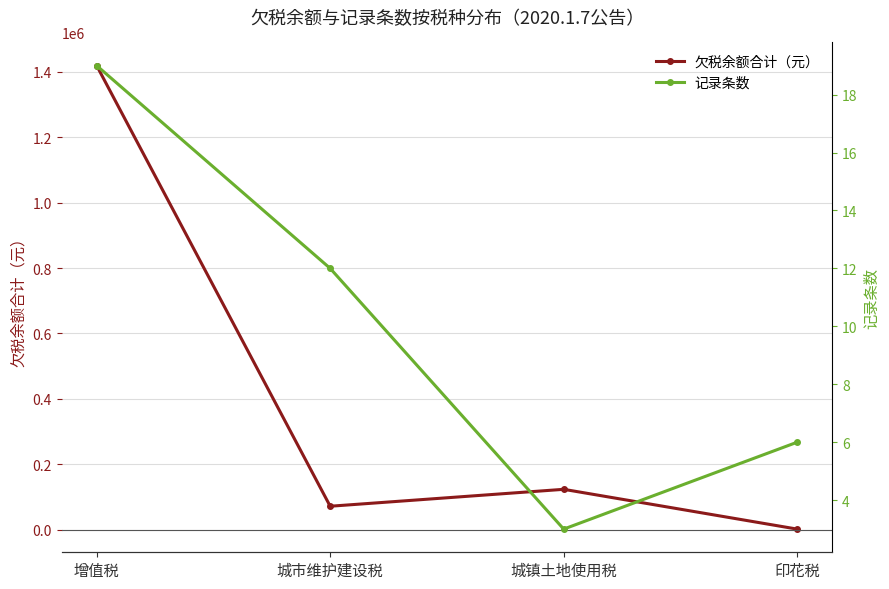

How many values in the 欠税余额合计（元） series exceed 123348?

2